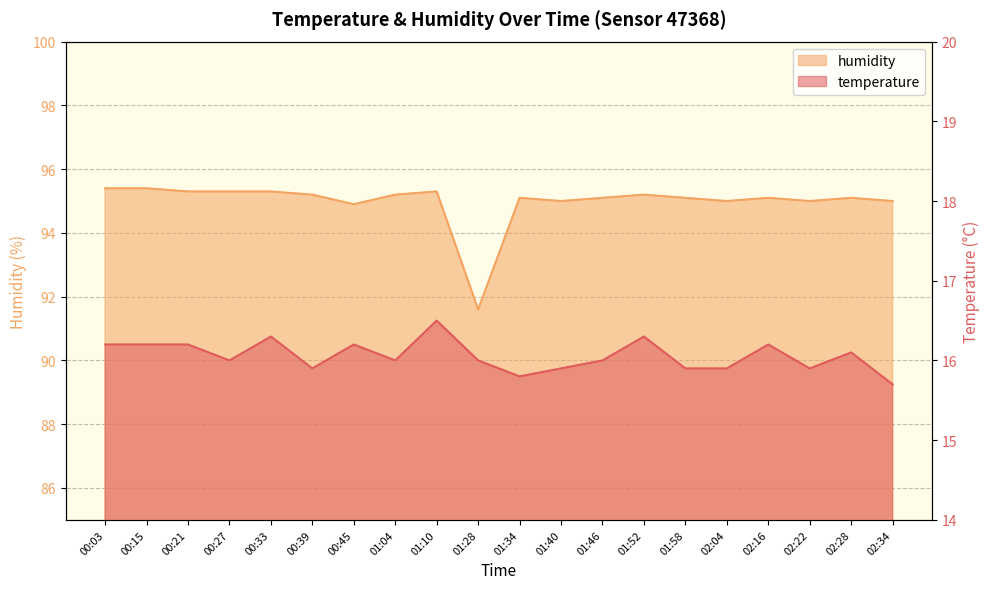

What is the greatest value displayed?

95.4